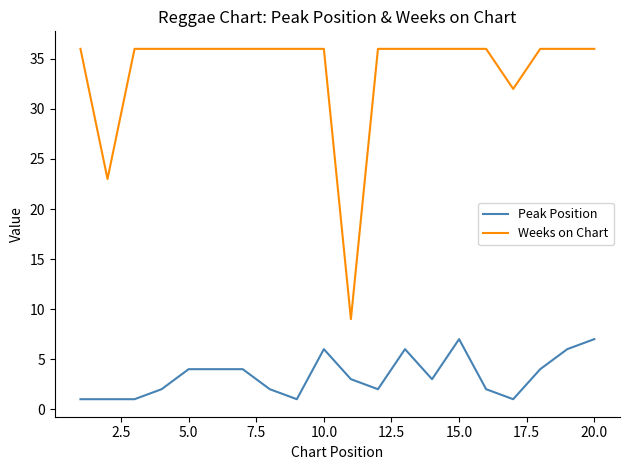

True or false: Peak Position and Weeks on Chart intersect in this chart.

False